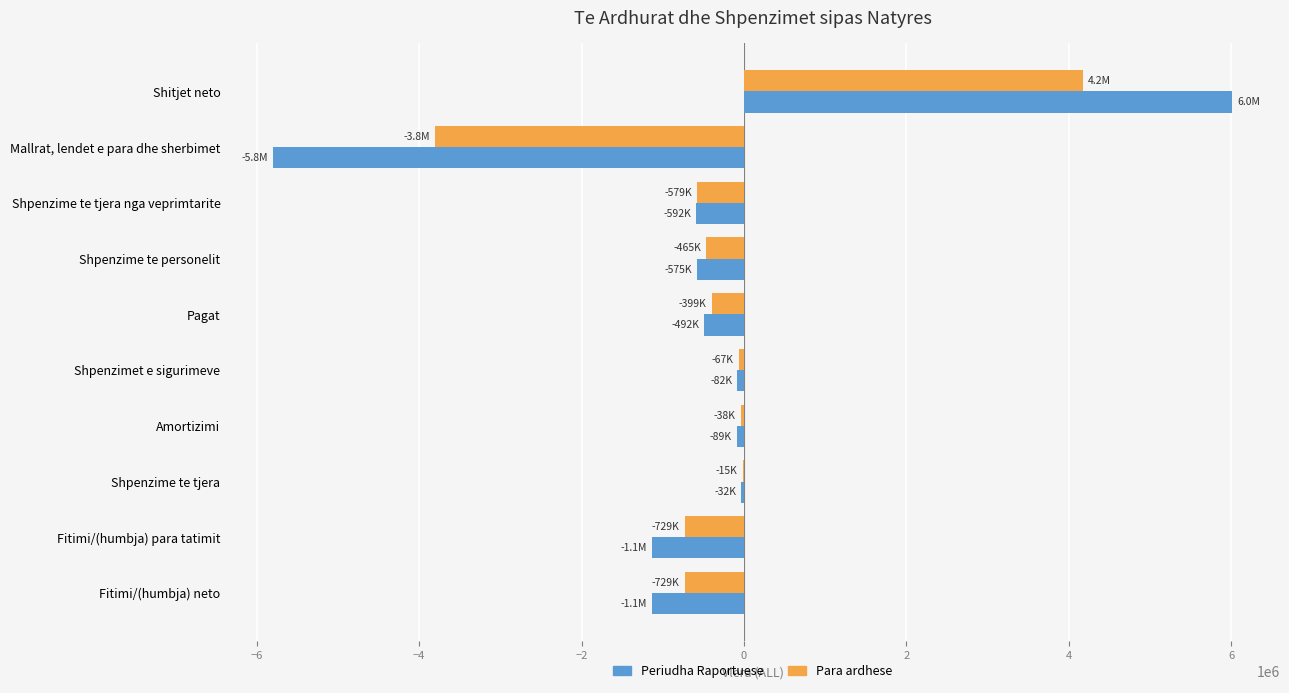

At which label does Para ardhese reach its peak?

Shitjet neto